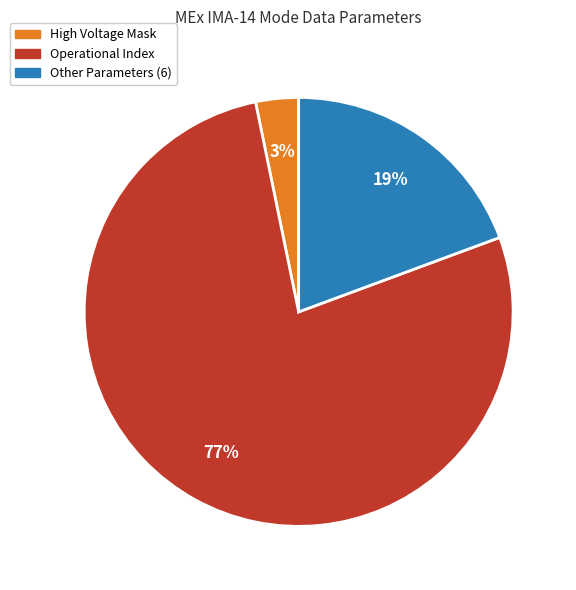

Is the sum of Operational Index and High Voltage Mask greater than half?

Yes